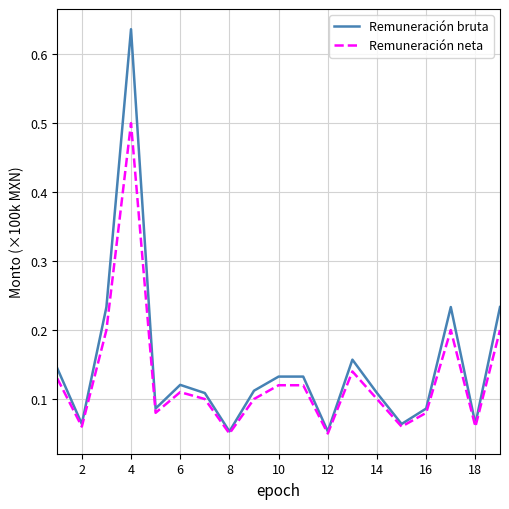

What are all the series names shown in the legend?

Remuneración bruta, Remuneración neta